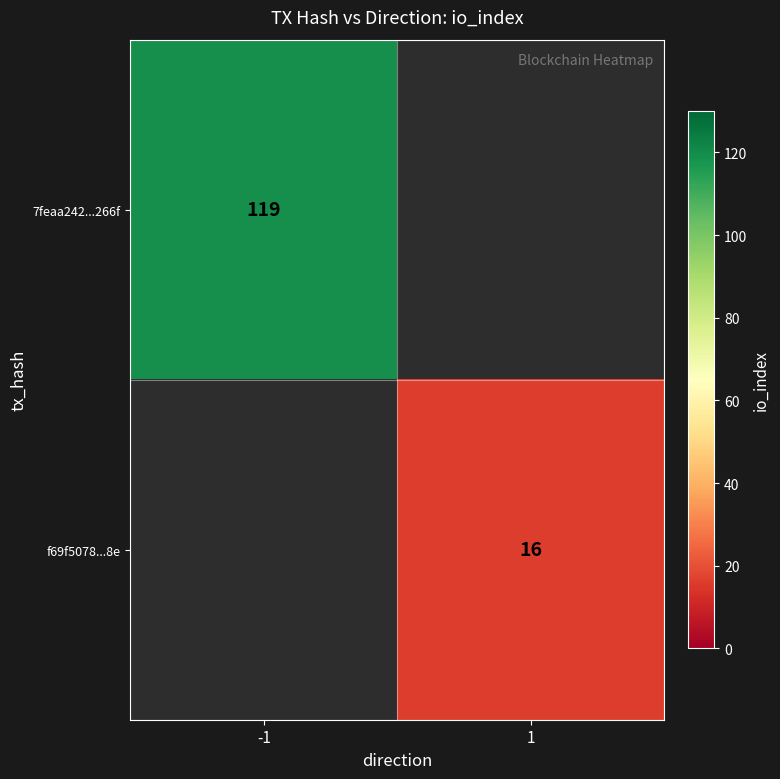

How many categories are shown in the chart?

2